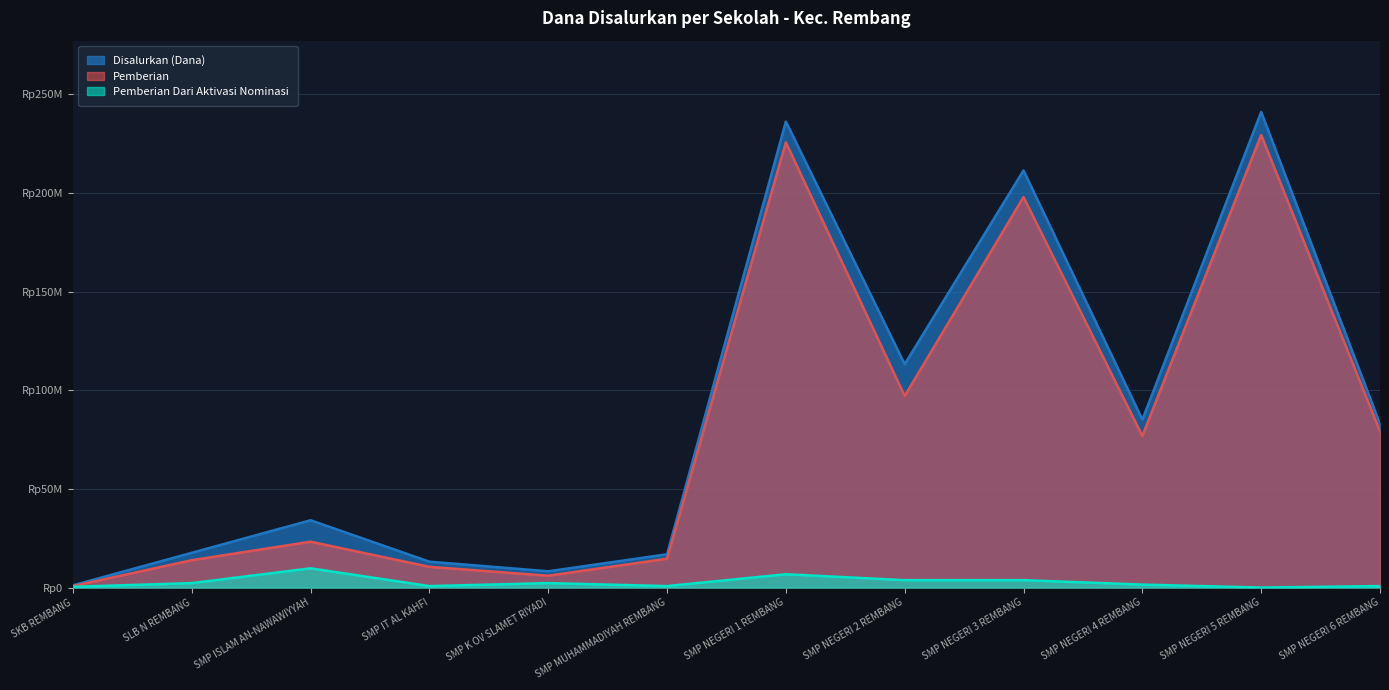

How many values in the Pemberian series exceed 76875000?

5